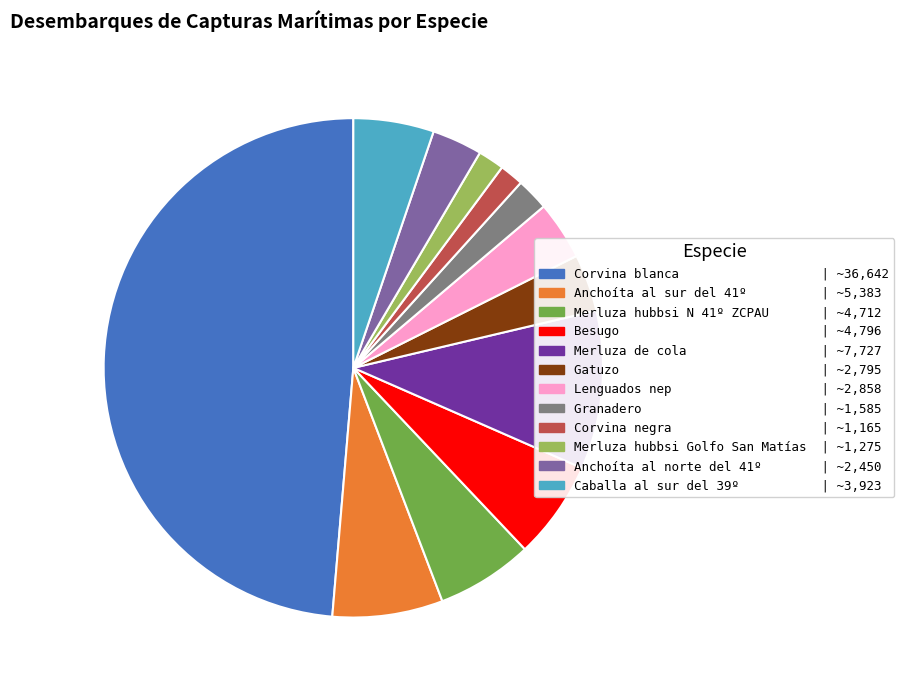

Which category has the biggest portion of the pie?

Corvina blanca